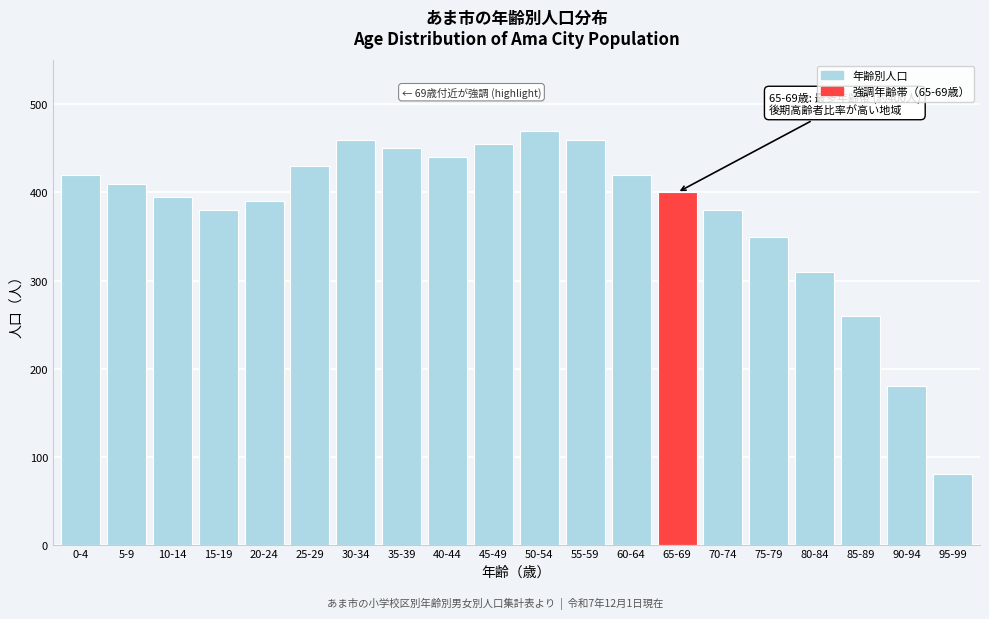

Reading left to right, extract all data points from this chart.

0-4=420	5-9=410	10-14=395	15-19=380	20-24=390	25-29=430	30-34=460	35-39=450	40-44=440	45-49=455	50-54=470	55-59=460	60-64=420	65-69=400	70-74=380	75-79=350	80-84=310	85-89=260	90-94=180	95-99=80